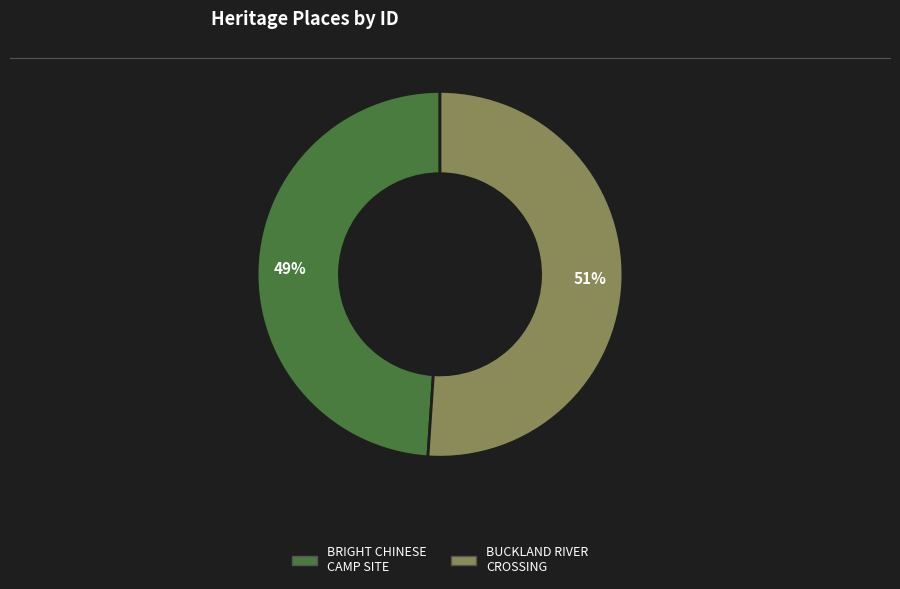

Is the sum of BRIGHT CHINESE CAMP SITE and BUCKLAND RIVER CROSSING greater than half?

Yes